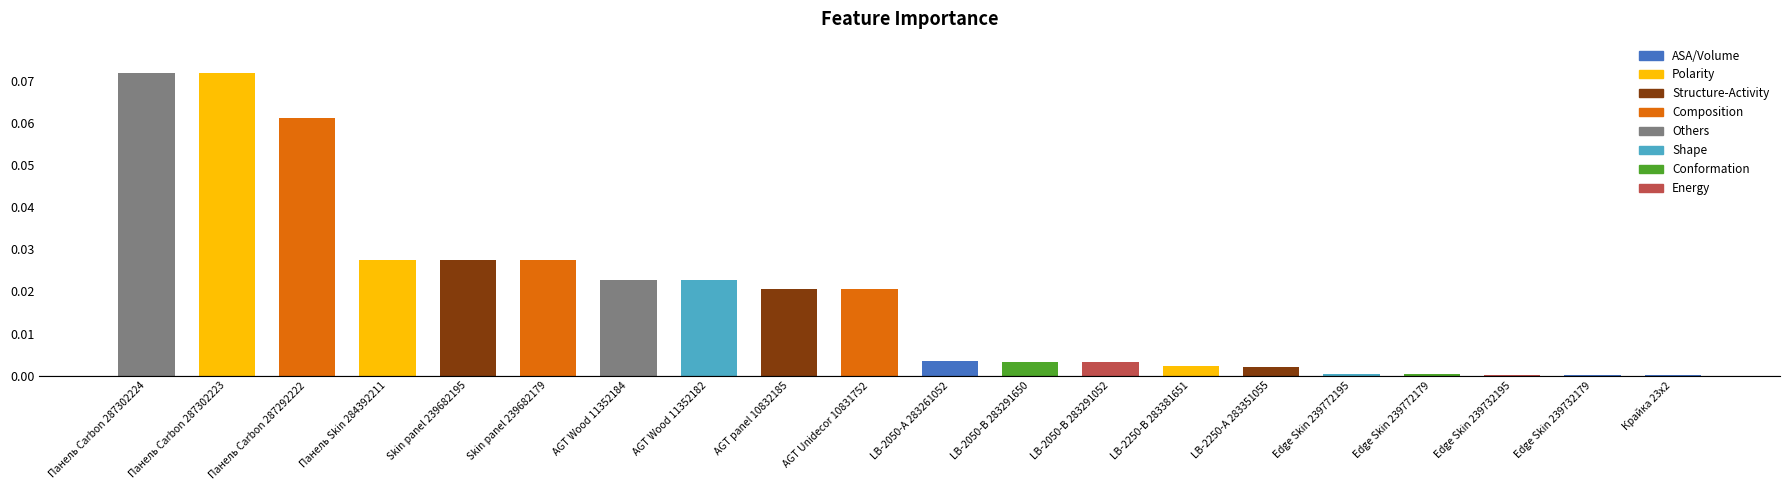

How many categories are shown in the chart?

20